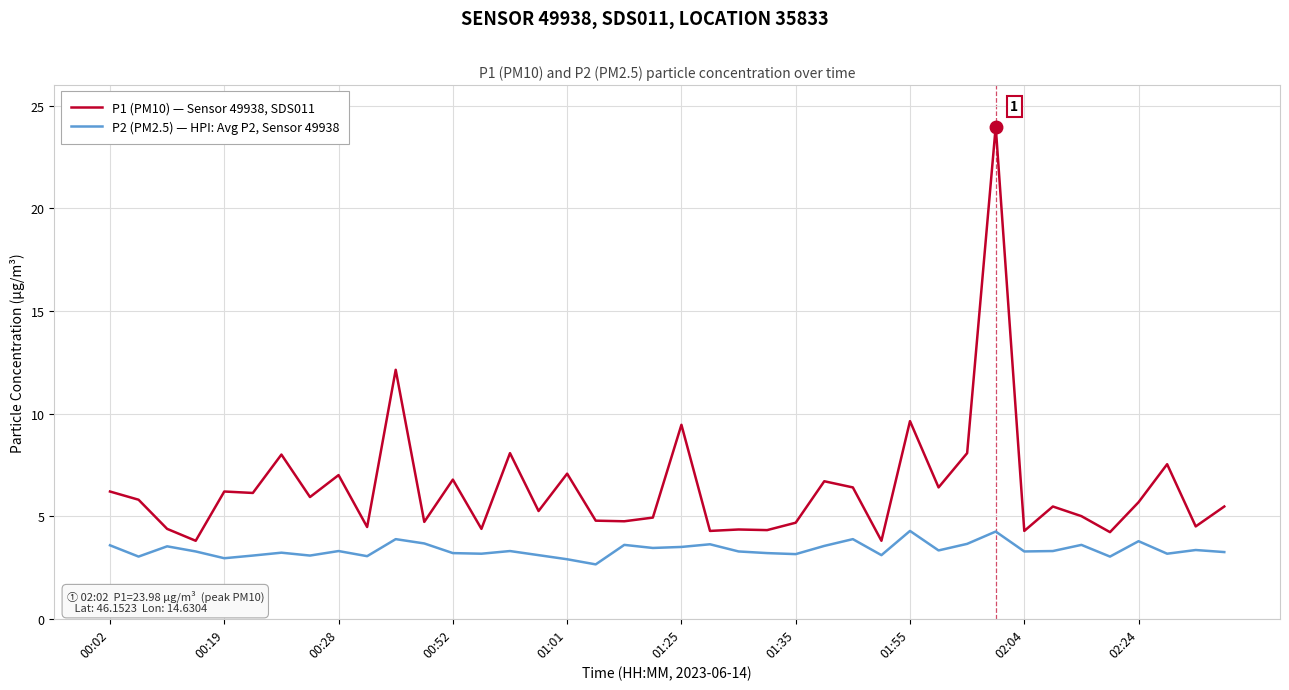

What is the maximum value for P1 (PM10) — Sensor 49938, SDS011?

24.0